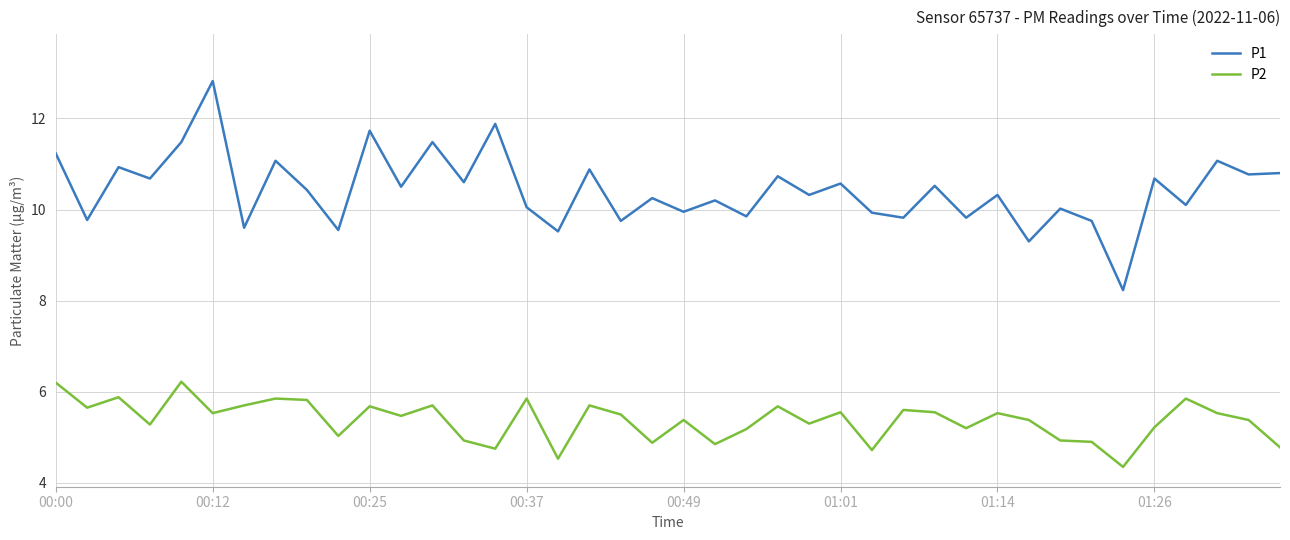

Which series has the largest range (max minus min)?

P1